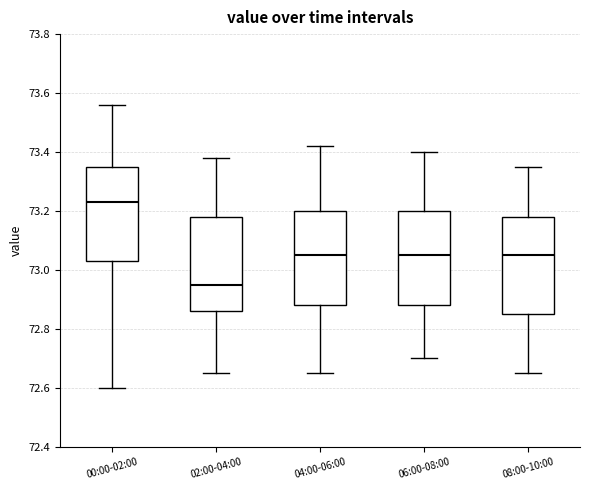

Reading left to right, transcribe this box plot: for each box, give where its median line is, the range the box spans, and where its two whiskers end, as read against the y-axis. The values are not printed on the chart, so give them approximately, as read against the axis.

00:00-02:00: median 73.24, box 73.04 to 73.36, whiskers 72.60 to 73.56
02:00-04:00: median 72.96, box 72.86 to 73.18, whiskers 72.66 to 73.38
04:00-06:00: median 73.06, box 72.88 to 73.20, whiskers 72.66 to 73.42
06:00-08:00: median 73.06, box 72.88 to 73.20, whiskers 72.70 to 73.40
08:00-10:00: median 73.06, box 72.86 to 73.18, whiskers 72.66 to 73.36